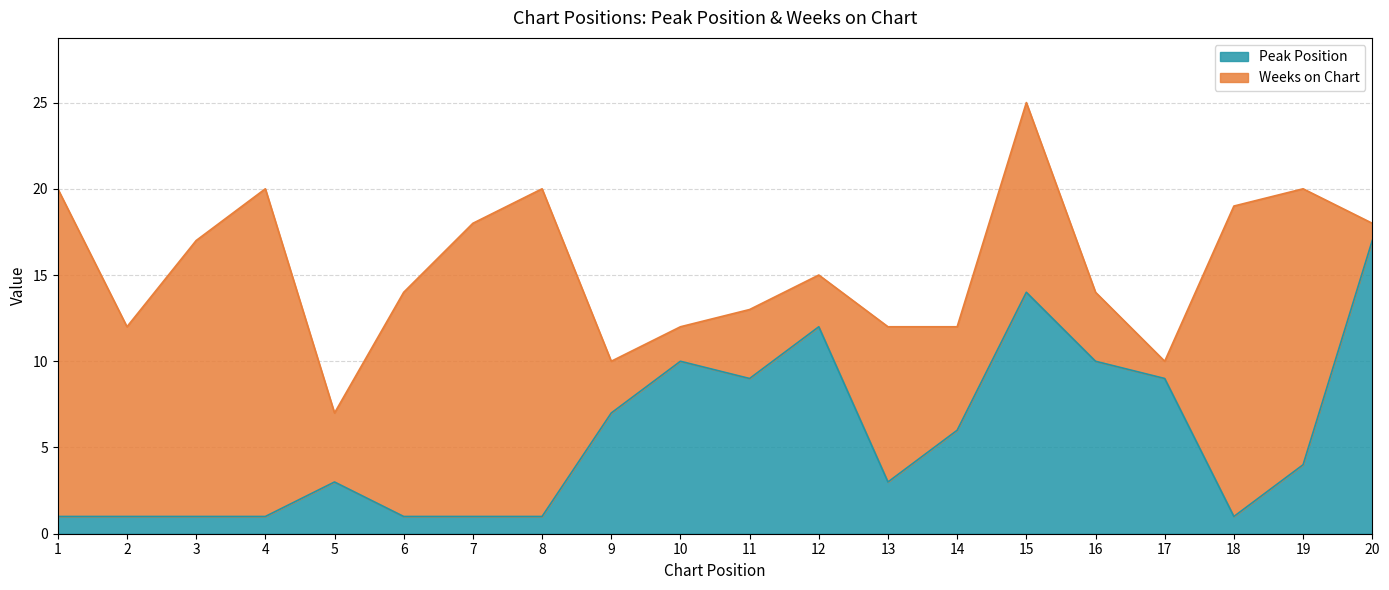

What is the difference between the second highest and second lowest values?

13